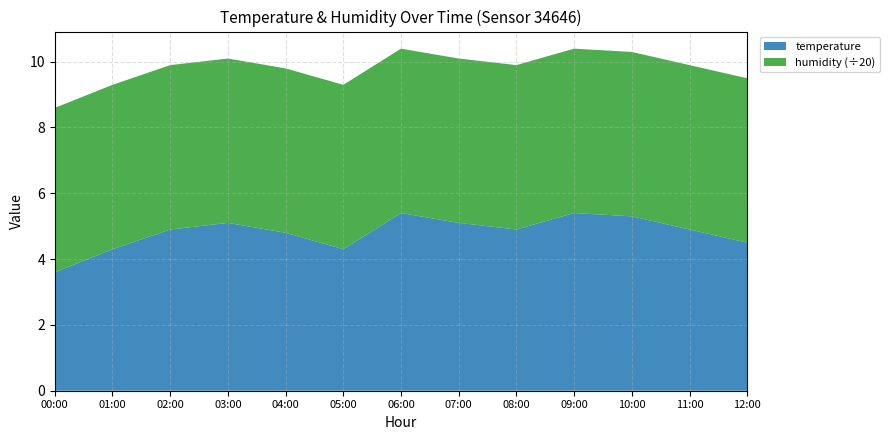

Reading right to left, what are all the values shown in this chart?

temperature: 4.5	4.9	5.3	5.4	4.9	5.1	5.4	4.3	4.8	5.1	4.9	4.3	3.6
humidity: 99.9	99.9	99.9	99.9	99.9	99.9	99.9	99.9	99.9	99.9	99.9	99.9	99.9